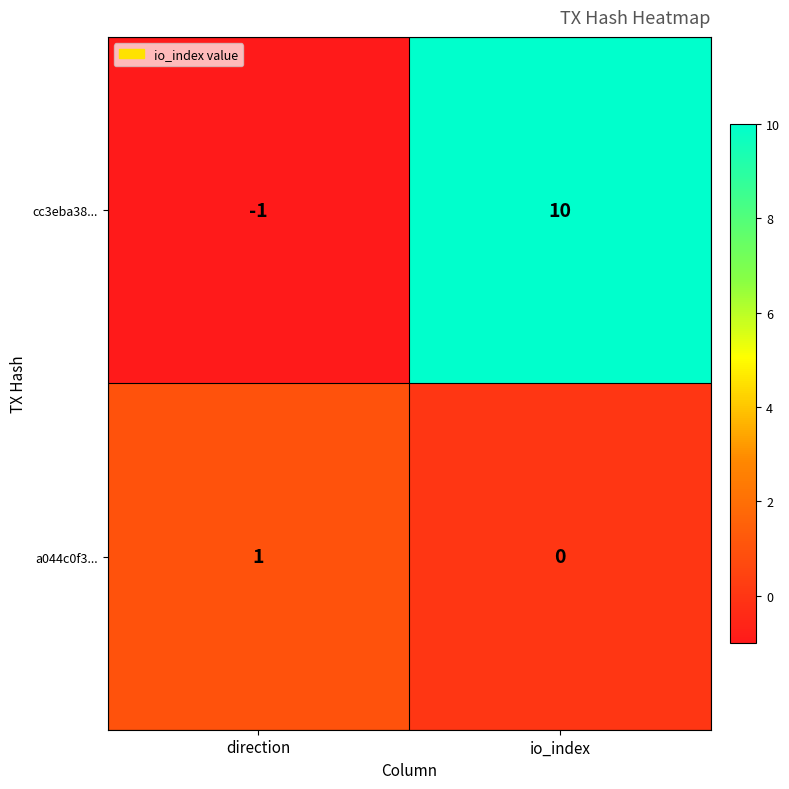

List the series in order of their overall mean, highest first.

cc3eba38..., a044c0f3...